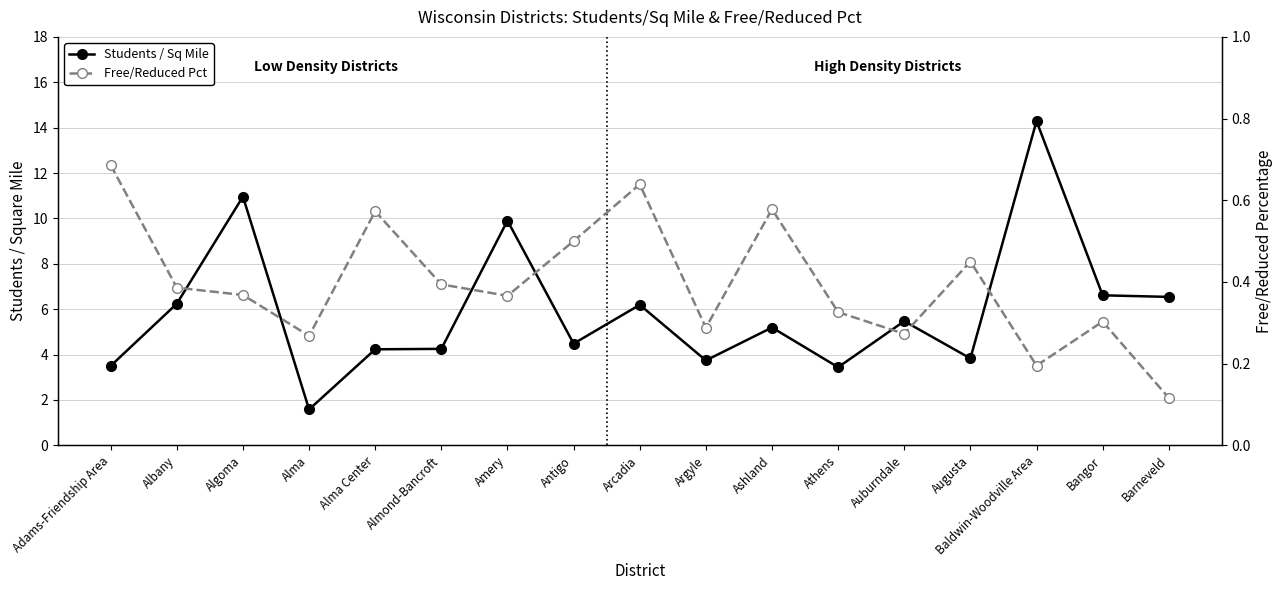

True or false: Free/Reduced Pct has a value of 0.5 at Antigo.

True